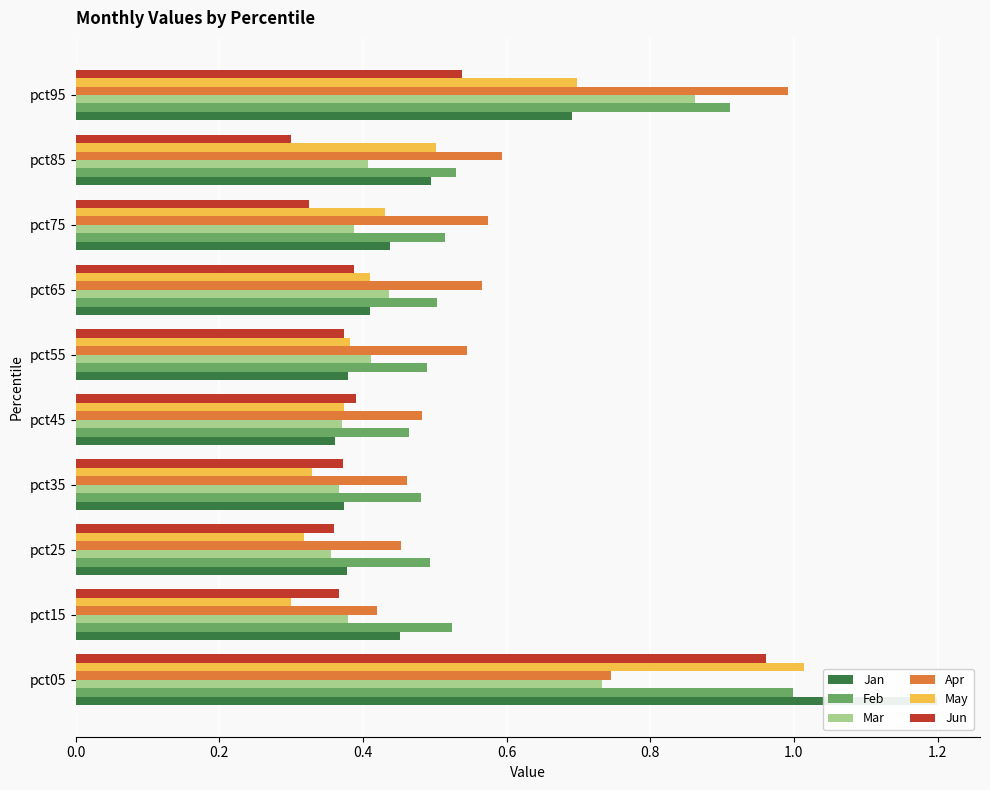

Reading left to right, what are all the values shown in this chart?

Jan: 1.2	0.5	0.4	0.4	0.4	0.4	0.4	0.4	0.5	0.7
Feb: 1.0	0.5	0.5	0.5	0.5	0.5	0.5	0.5	0.5	0.9
Mar: 0.7	0.4	0.4	0.4	0.4	0.4	0.4	0.4	0.4	0.9
Apr: 0.7	0.4	0.5	0.5	0.5	0.5	0.6	0.6	0.6	1.0
May: 1.0	0.3	0.3	0.3	0.4	0.4	0.4	0.4	0.5	0.7
Jun: 1.0	0.4	0.4	0.4	0.4	0.4	0.4	0.3	0.3	0.5